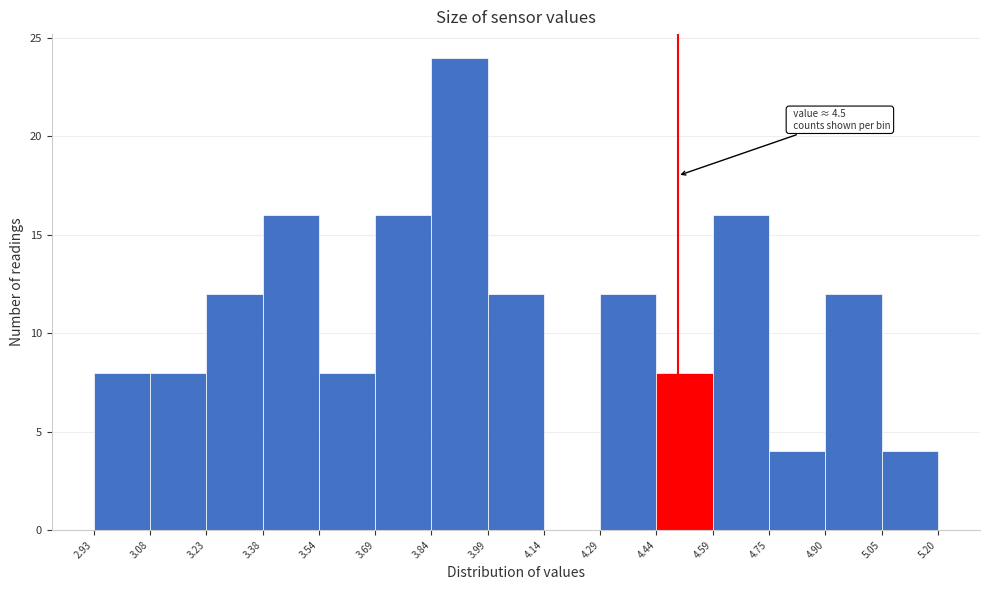

Which range on the x-axis has the tallest bar?

3.84 to 3.99